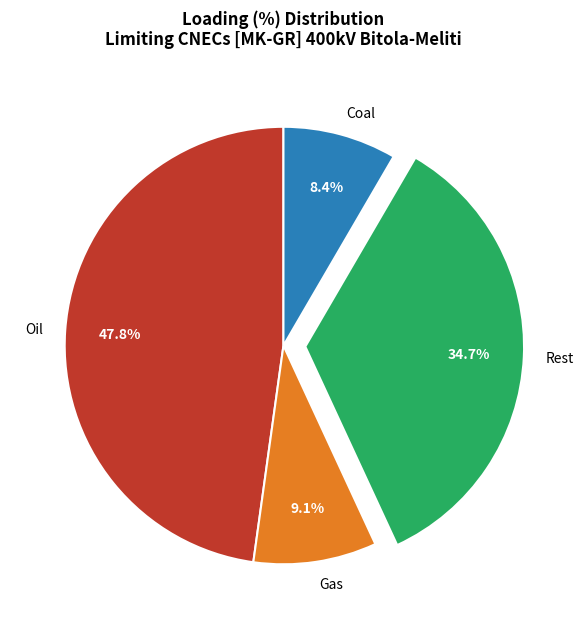

Is there any slice that represents more than half of the pie?

No